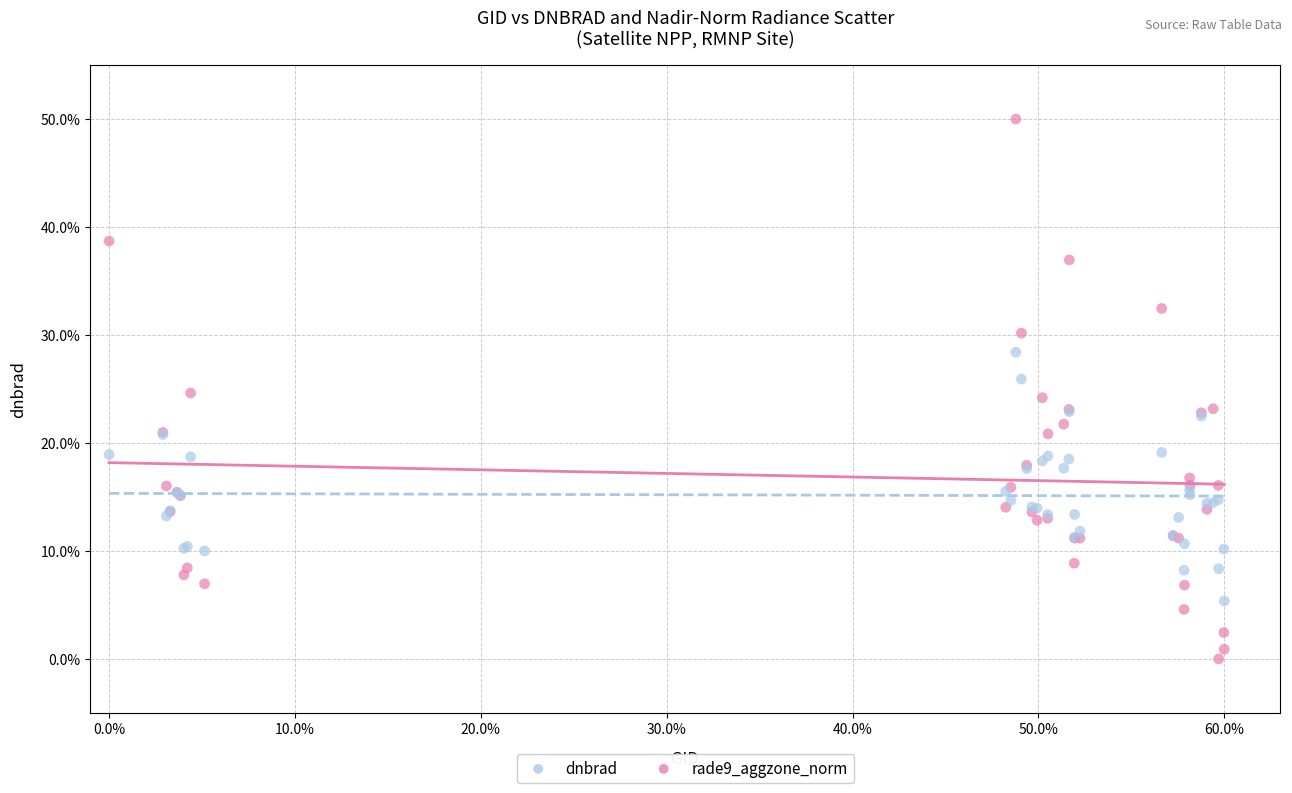

What are all the series names shown in the legend?

dnbrad, rade9_aggzone_norm